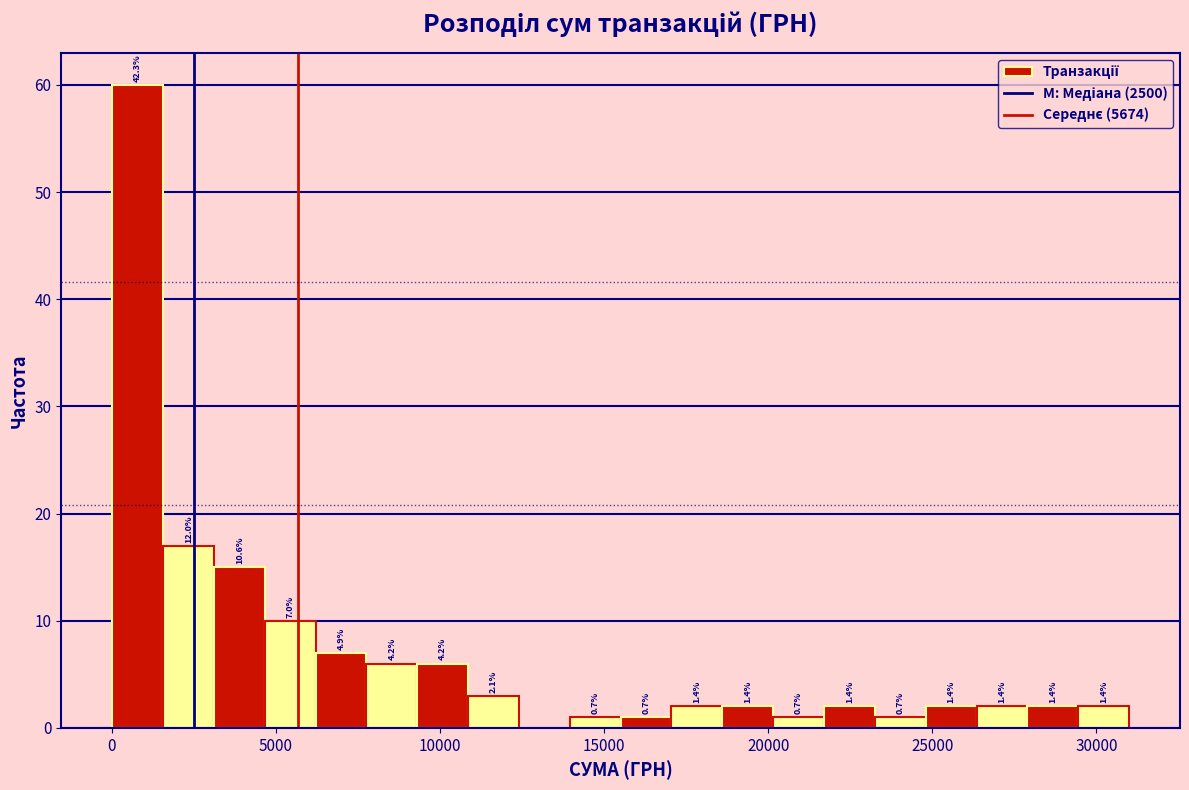

Around what value on the x-axis is the tallest bar? Give the approximate position of its centre, as read against the axis.

1000